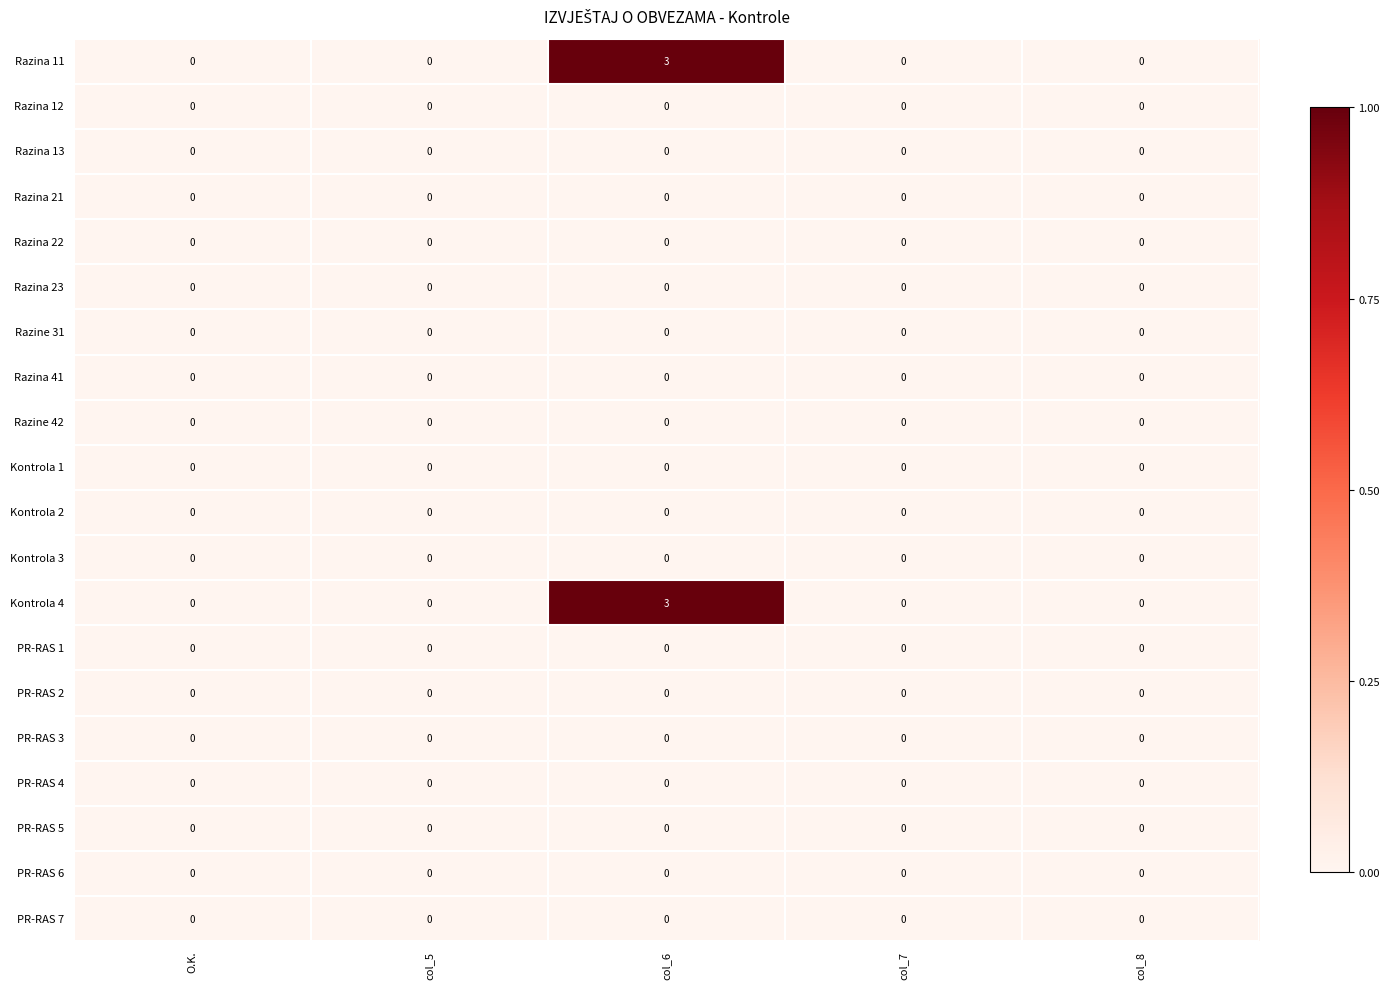

At which category is the sum across all series the highest?

col_6